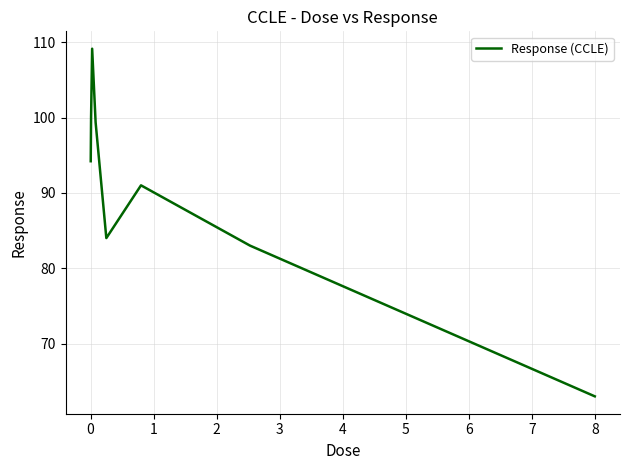

What is the average value?

90.5